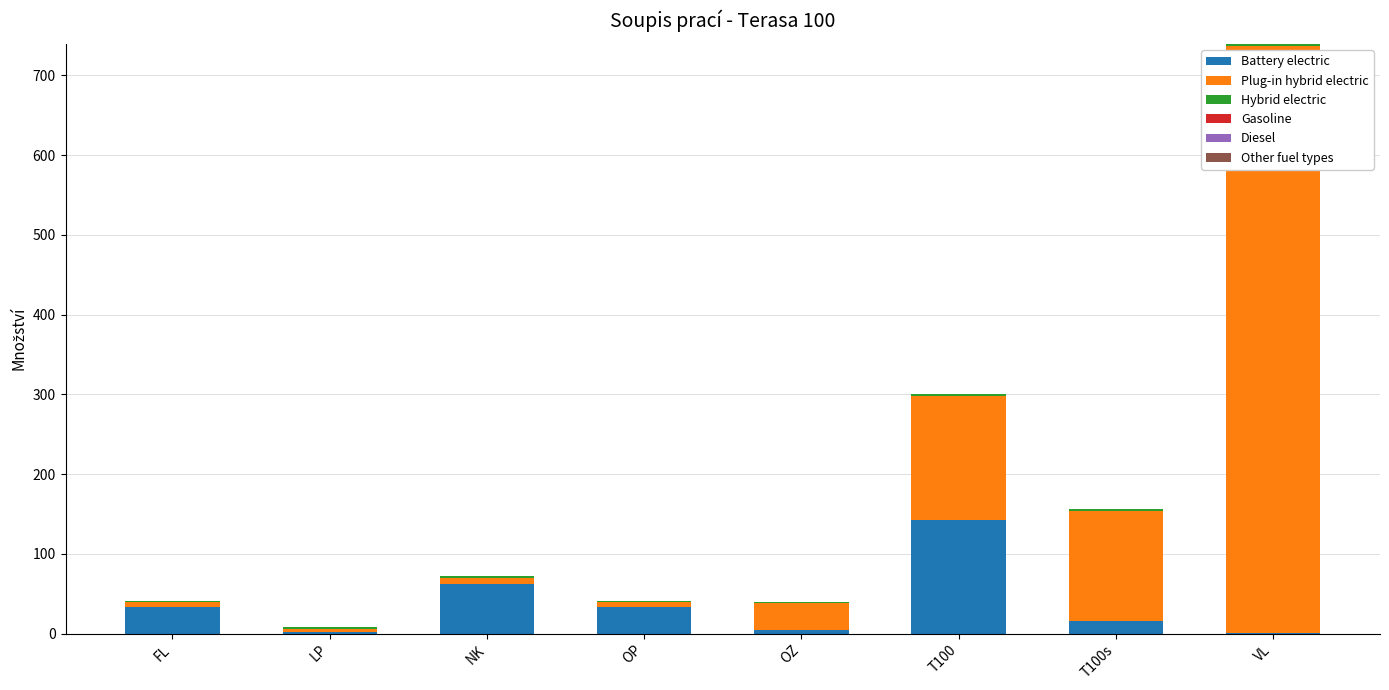

At which category is the sum across all series the highest?

VL